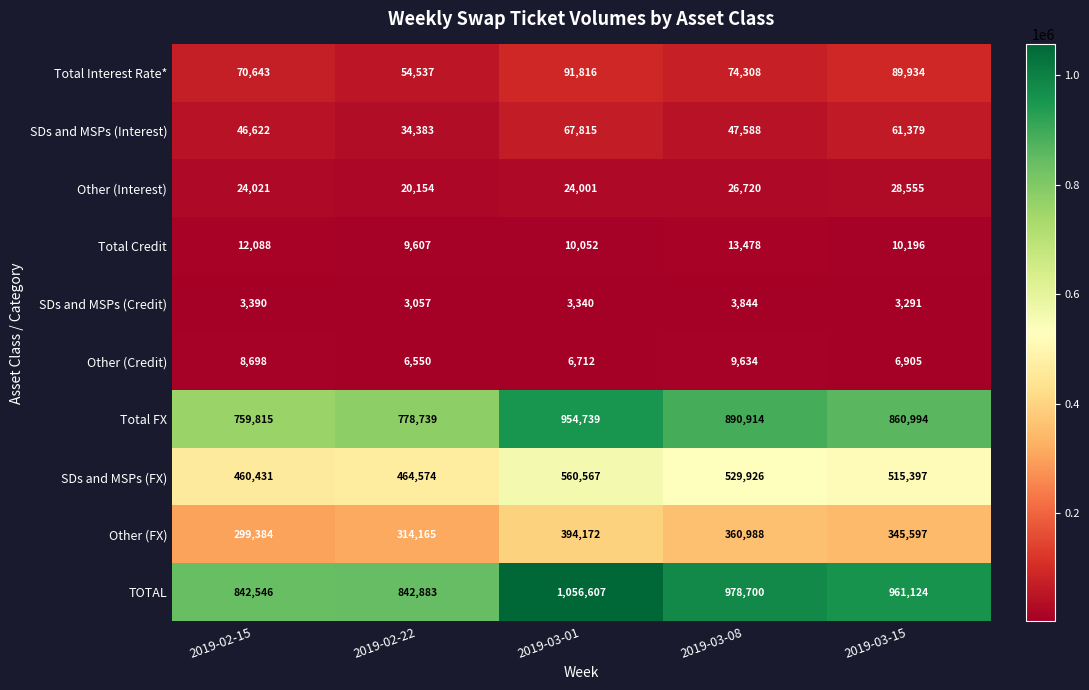

What is the sum of the Other (Interest) values at 2019-03-08 and 2019-03-01?

50721